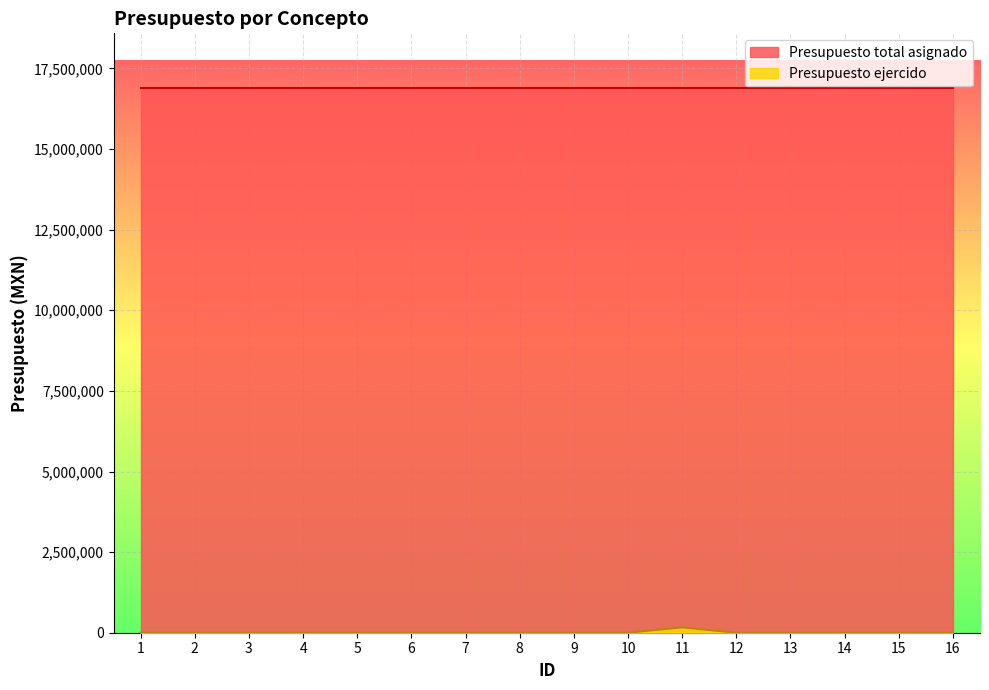

Reading left to right, transcribe all the data shown in this chart.

0	0	0	0	0	0	0	0	0	0	166666	0	0	0	0	0